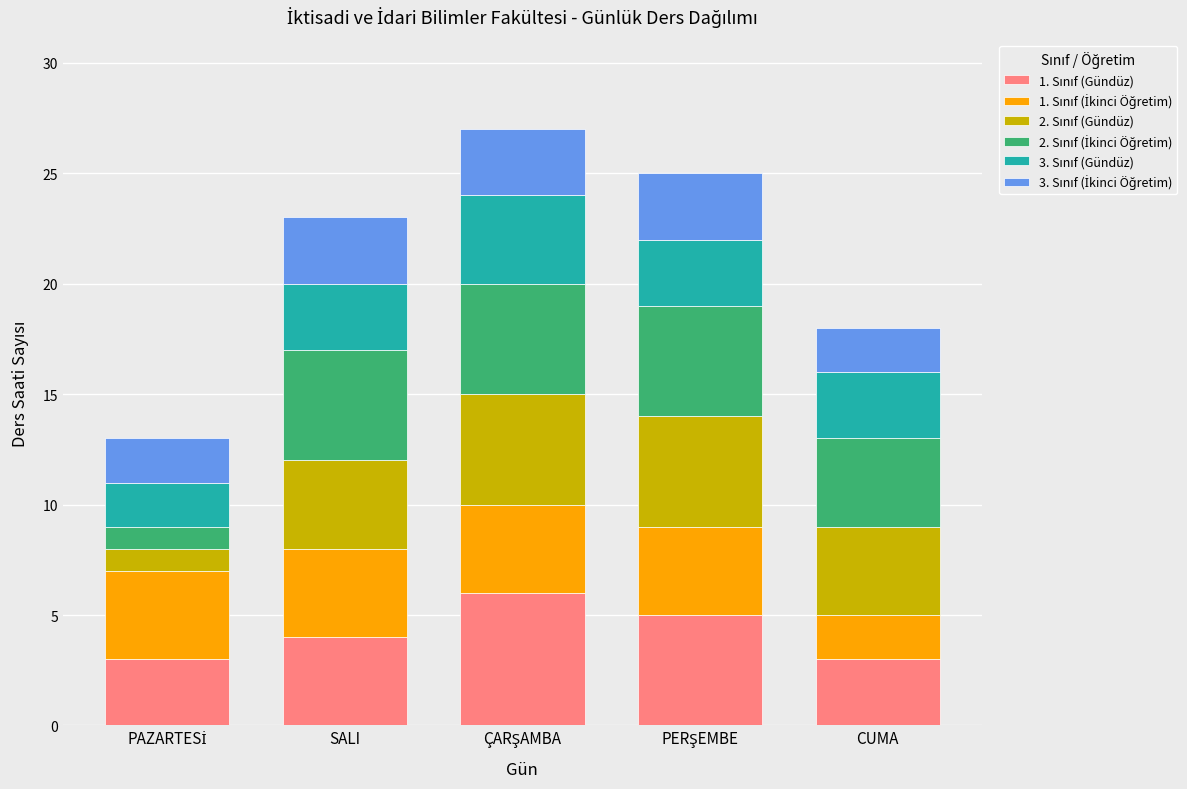

What position from the left is PAZARTESİ?

1